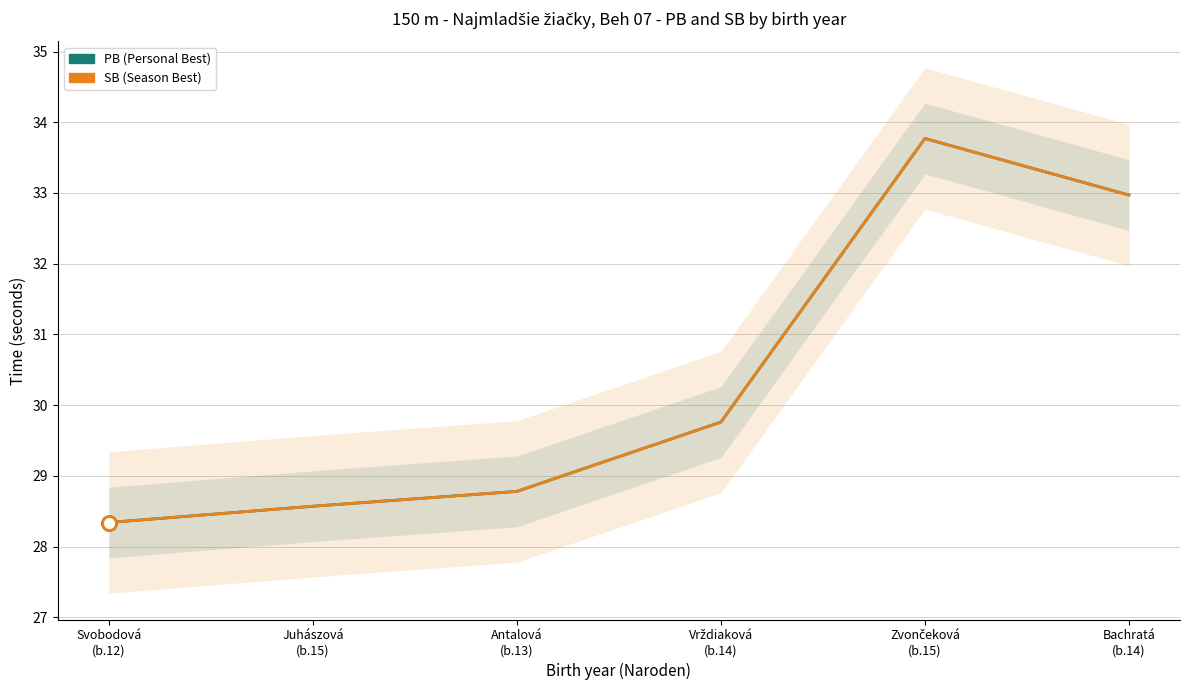

Reading left to right, extract all data points from this chart.

PB: Svobodová
(b.12)=28.3	Juhászová
(b.15)=28.6	Antalová
(b.13)=28.8	Vrždiaková
(b.14)=29.8	Zvončeková
(b.15)=33.8	Bachratá
(b.14)=33.0
SB: Svobodová
(b.12)=28.3	Juhászová
(b.15)=28.6	Antalová
(b.13)=28.8	Vrždiaková
(b.14)=29.8	Zvončeková
(b.15)=33.8	Bachratá
(b.14)=33.0